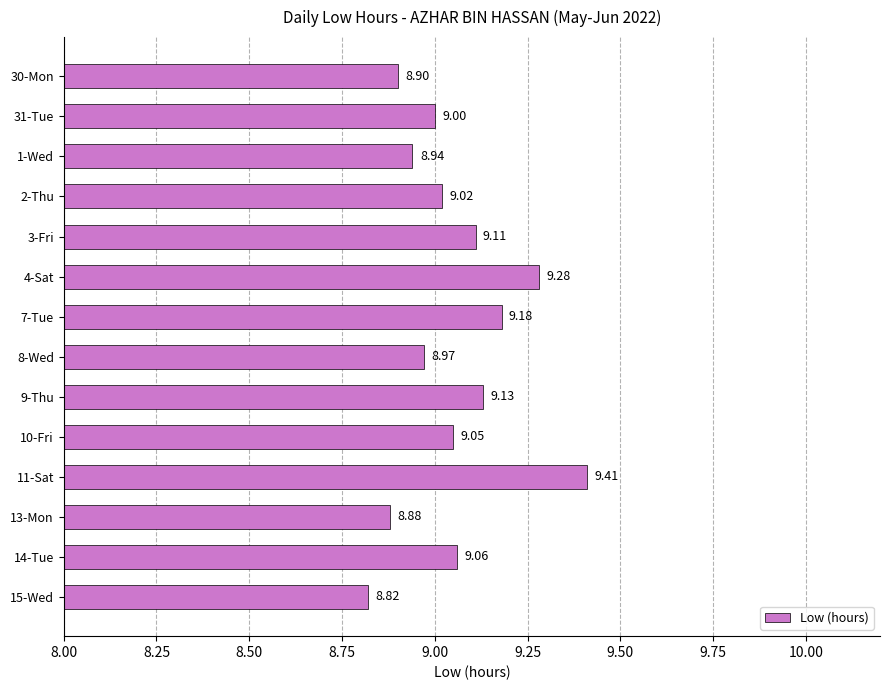

Between 14-Tue and 1-Wed, which is larger?

14-Tue